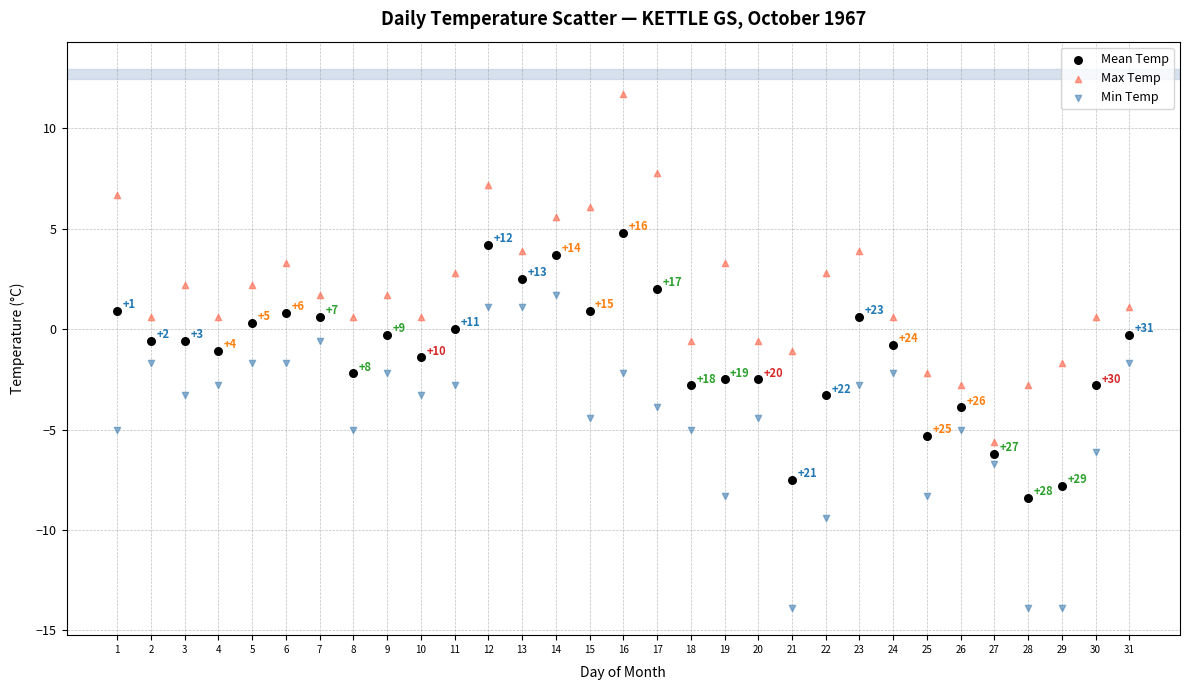

Across all data points, what is the range of Y values (max minus min)?

25.6